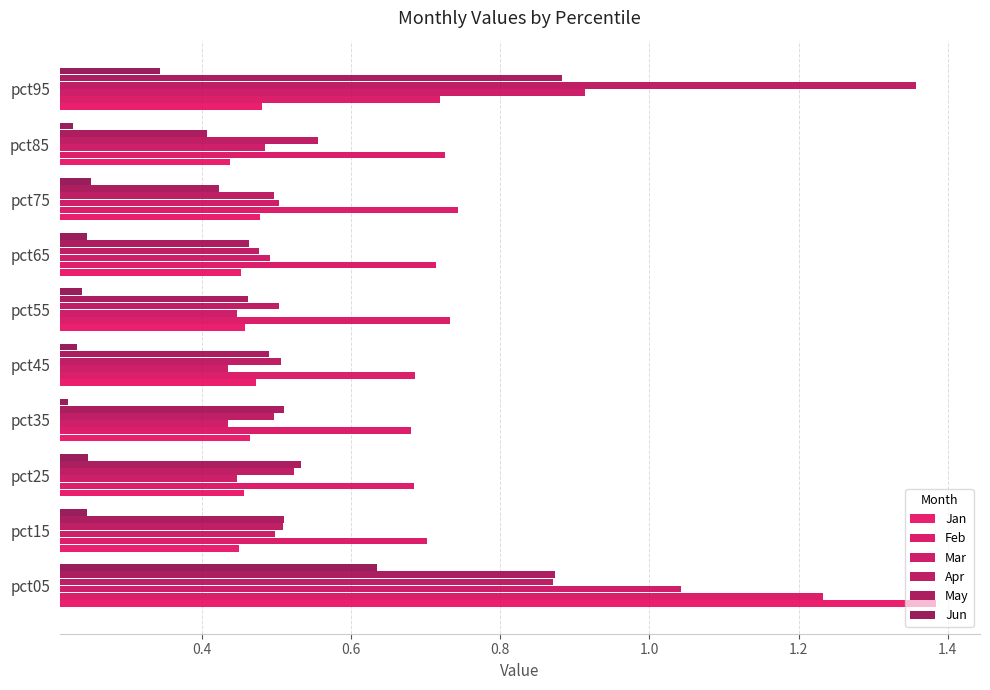

What is the difference between the maximum and second lowest values in the Apr series?

0.9